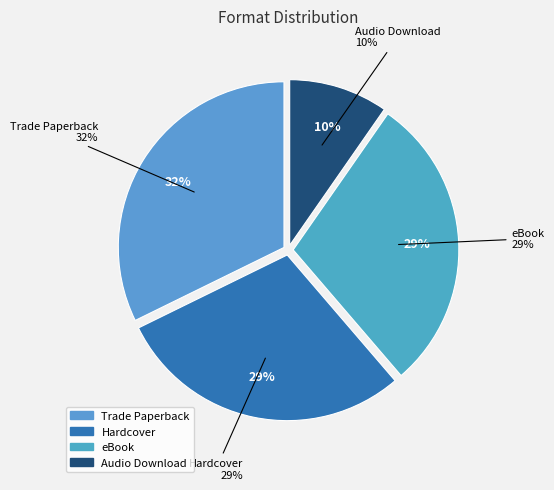

To the nearest percent, what is the combined percentage of Hardcover and eBook?

58%